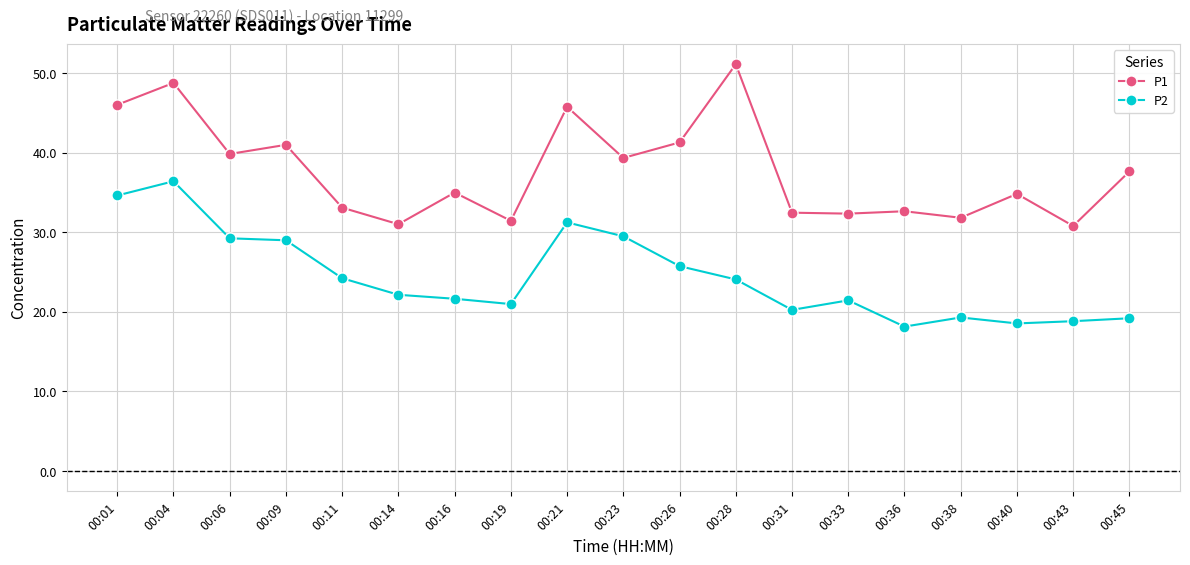

True or false: P1 and P2 cross at least once.

False